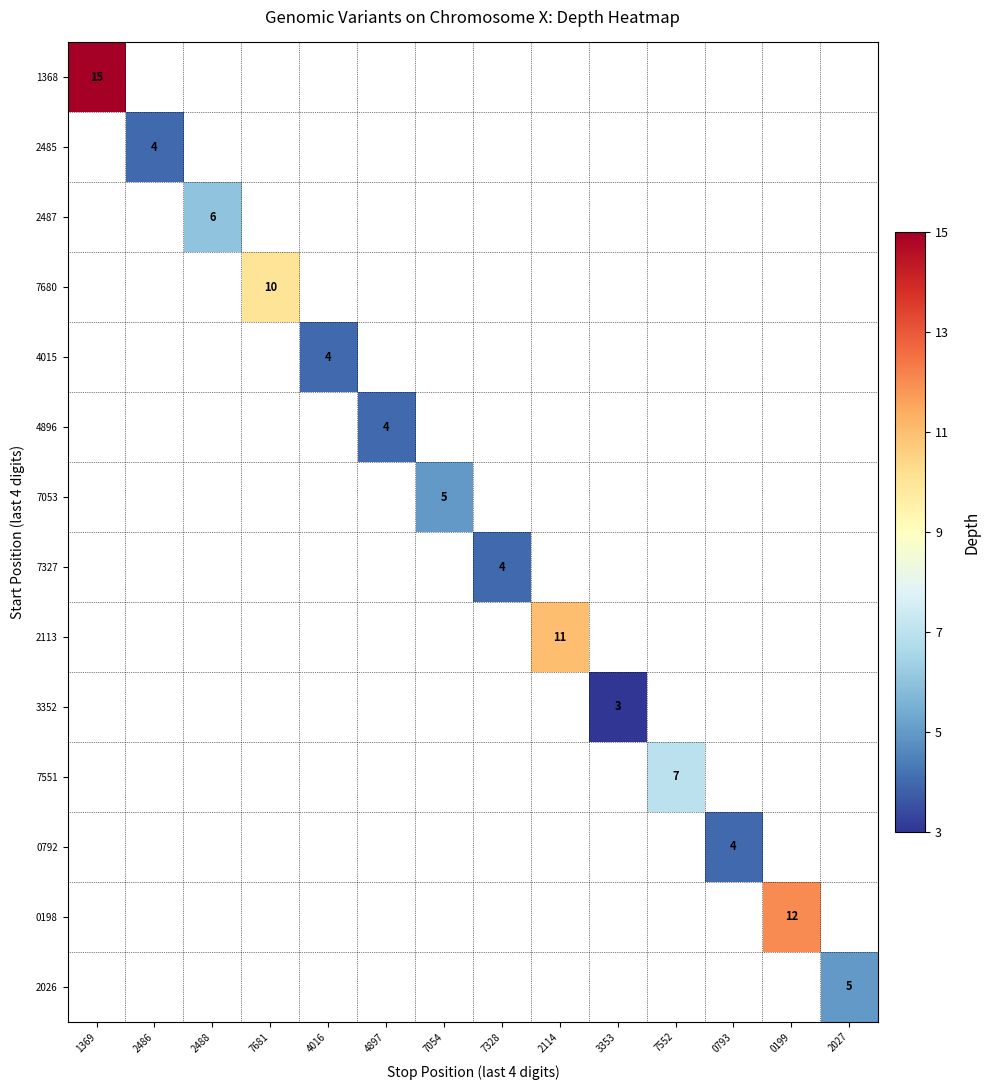

Is it true that 2026 equals 5 at 2027?

True